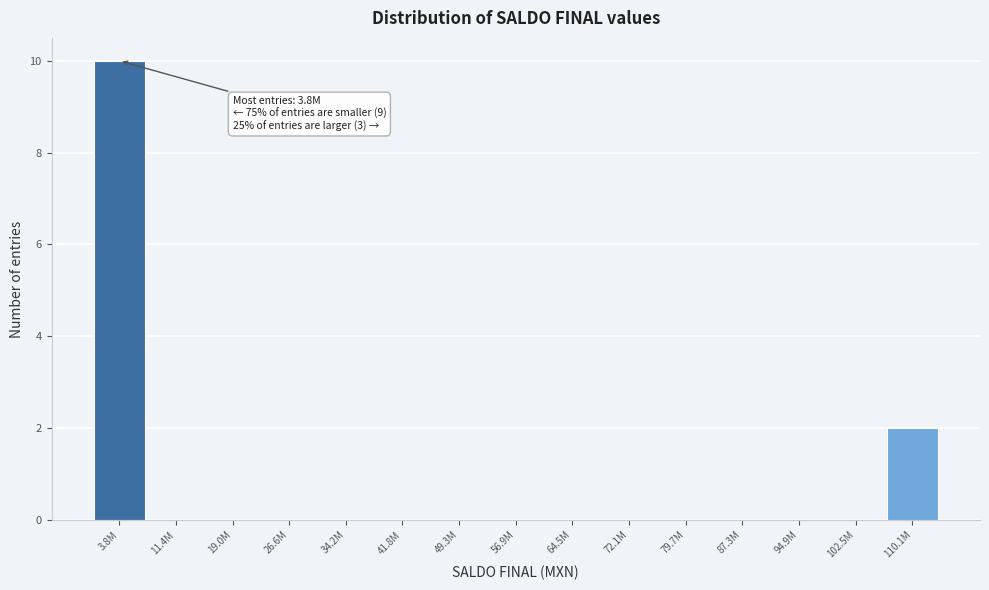

Reading left to right, list all the values displayed in this chart.

3.8M=10	11.4M=0	19.0M=0	26.6M=0	34.2M=0	41.8M=0	49.3M=0	56.9M=0	64.5M=0	72.1M=0	79.7M=0	87.3M=0	94.9M=0	102.5M=0	110.1M=2